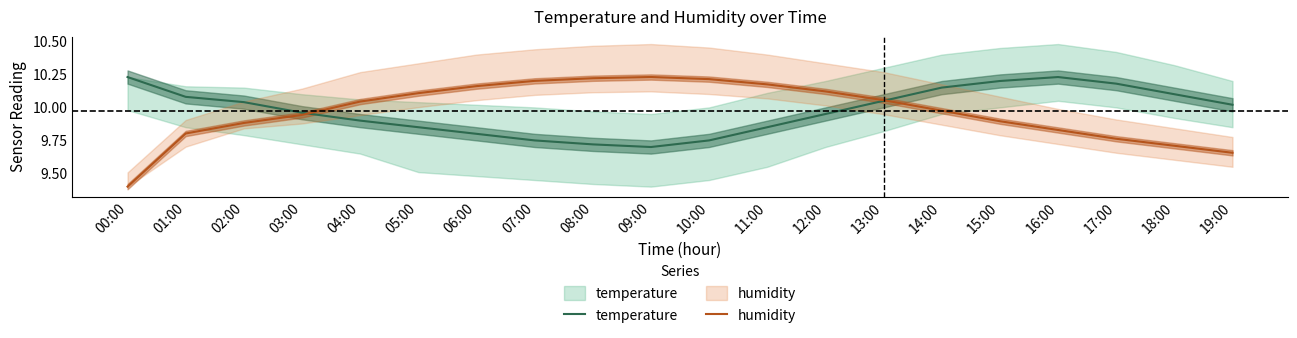

What is the difference between the humidity values at 02:00 and 03:00?

0.1